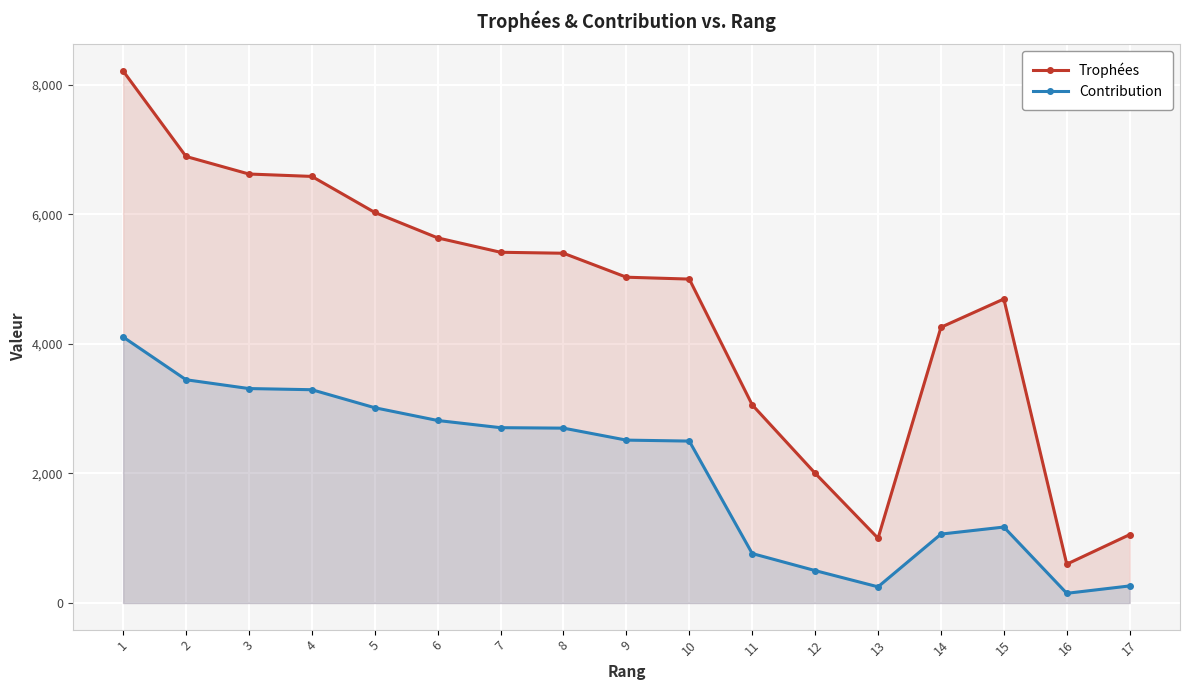

List the labels in order of Contribution value, largest first.

1, 2, 3, 4, 5, 6, 7, 8, 9, 10, 15, 14, 11, 12, 17, 13, 16